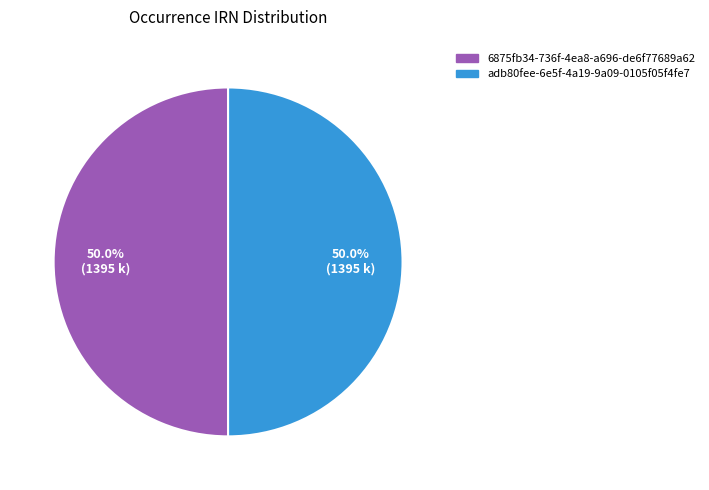

What is the ratio of the value at 6875fb34-736f-4ea8-a696-de6f77689a62 to the value at adb80fee-6e5f-4a19-9a09-0105f05f4fe7?

1.0